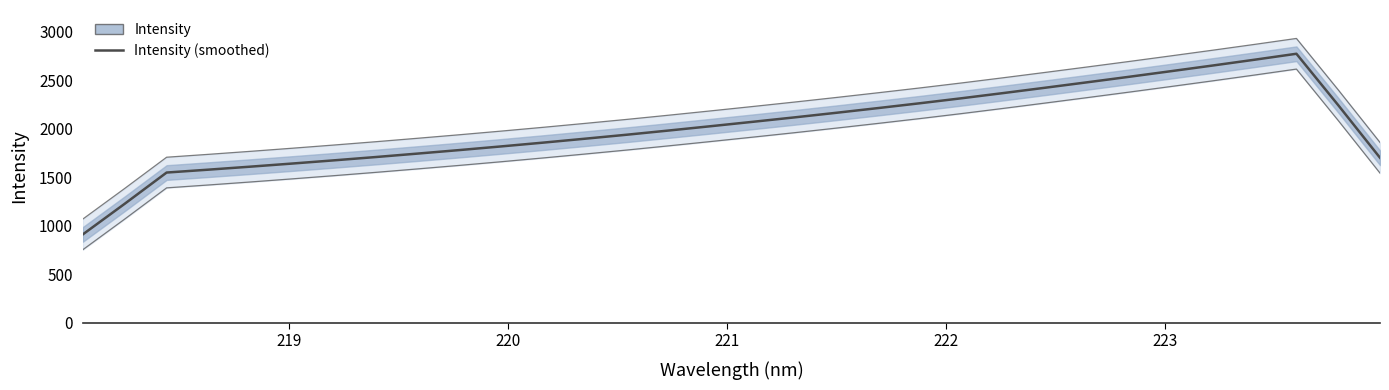

How many points are higher than both their immediate neighbors (excluding endpoints)?

1